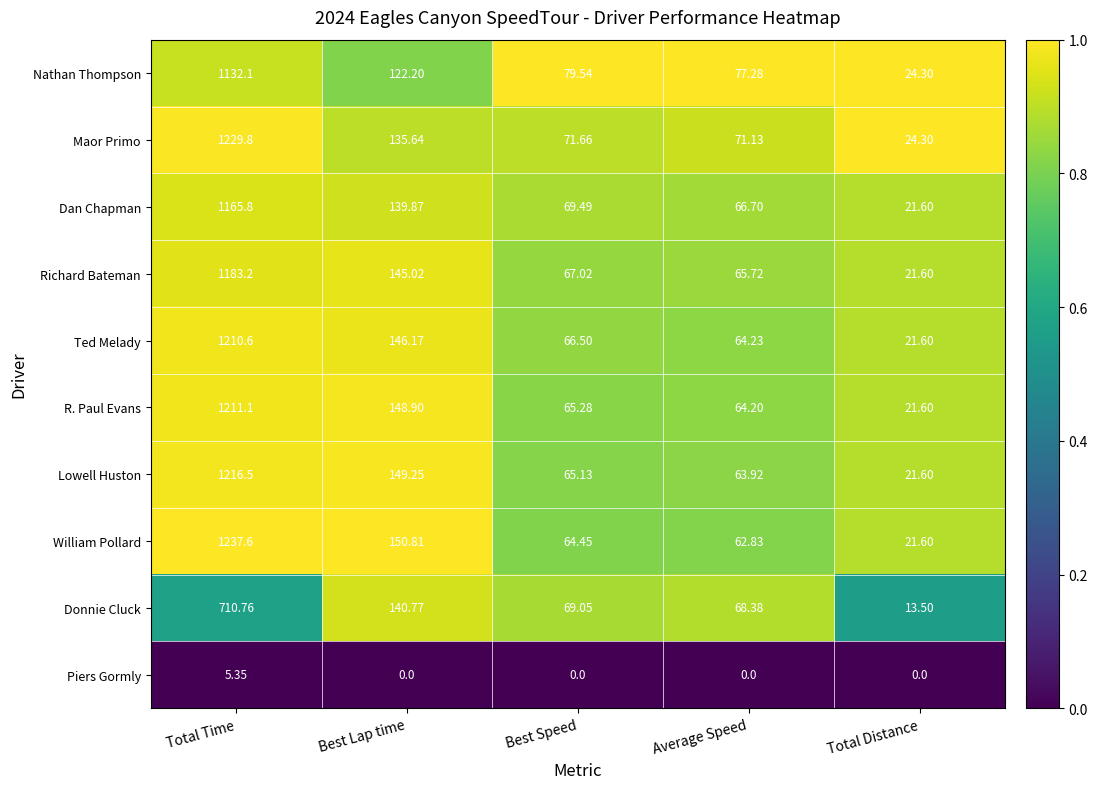

Which series has the largest total across all categories?

William Pollard